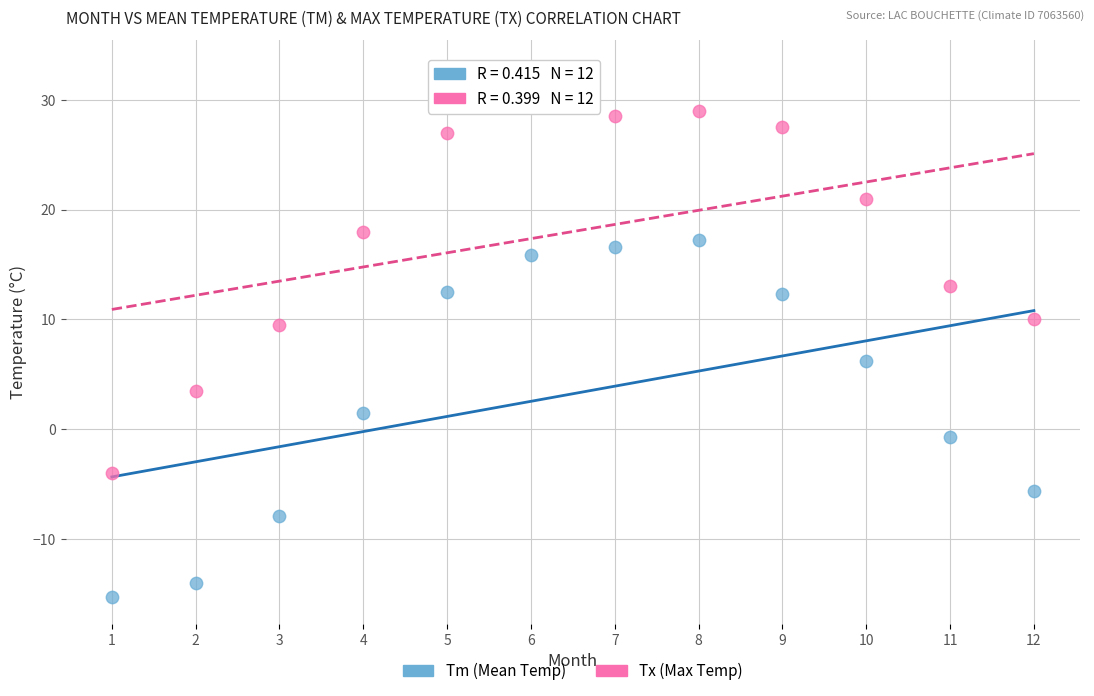

Which series has the largest Y range (max minus min)?

Tx (Max Temp)